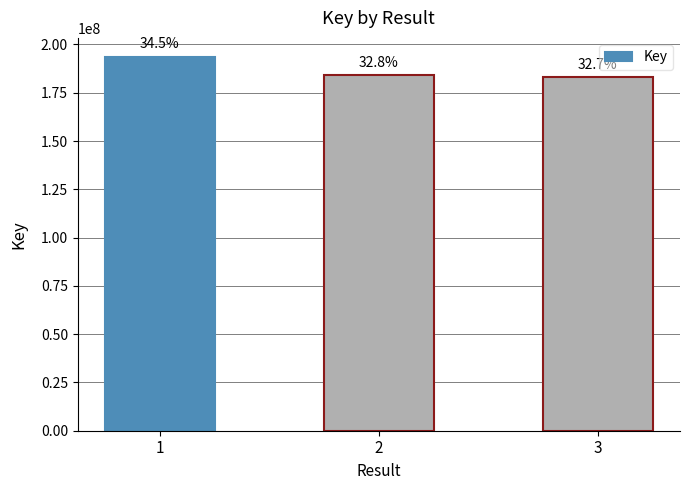

Does the chart contain any negative values?

No